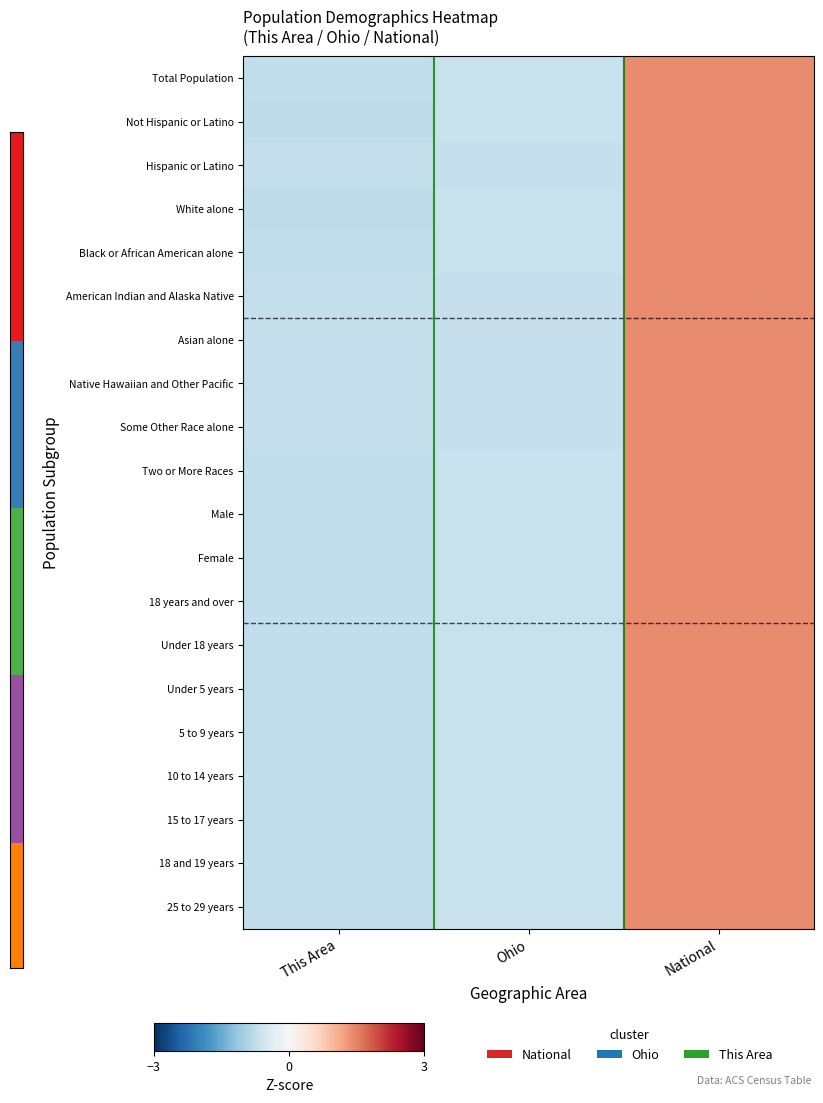

Rank the series at National from lowest to highest value.

Not Hispanic or Latino, White alone, Female, 15 to 17 years, 18 years and over, 10 to 14 years, Total Population, Male, 18 and 19 years, Under 18 years, 5 to 9 years, Black or African American alone, Under 5 years, 25 to 29 years, Two or More Races, Asian alone, American Indian and Alaska Native, Native Hawaiian and Other Pacific, Hispanic or Latino, Some Other Race alone